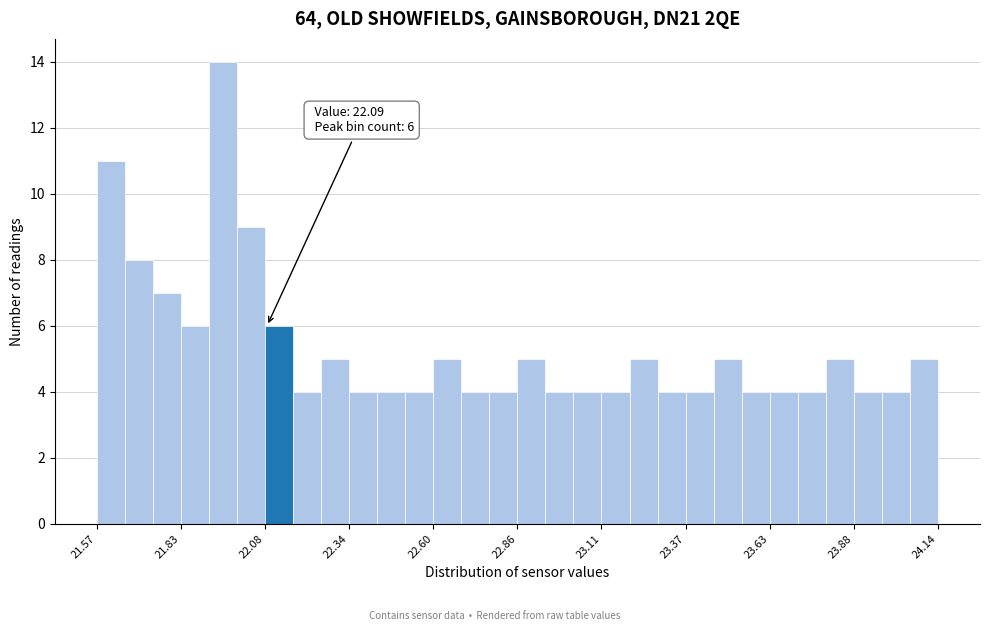

Around what value on the x-axis is the tallest bar? Give the approximate position of its centre, as read against the axis.

21.95